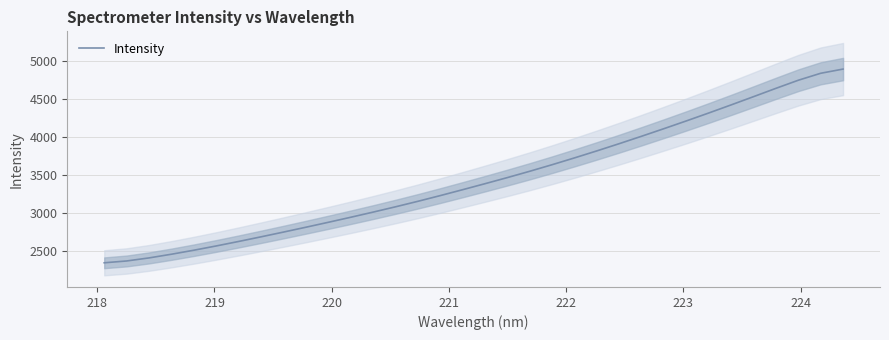

What is the maximum value for Intensity?

4890.3